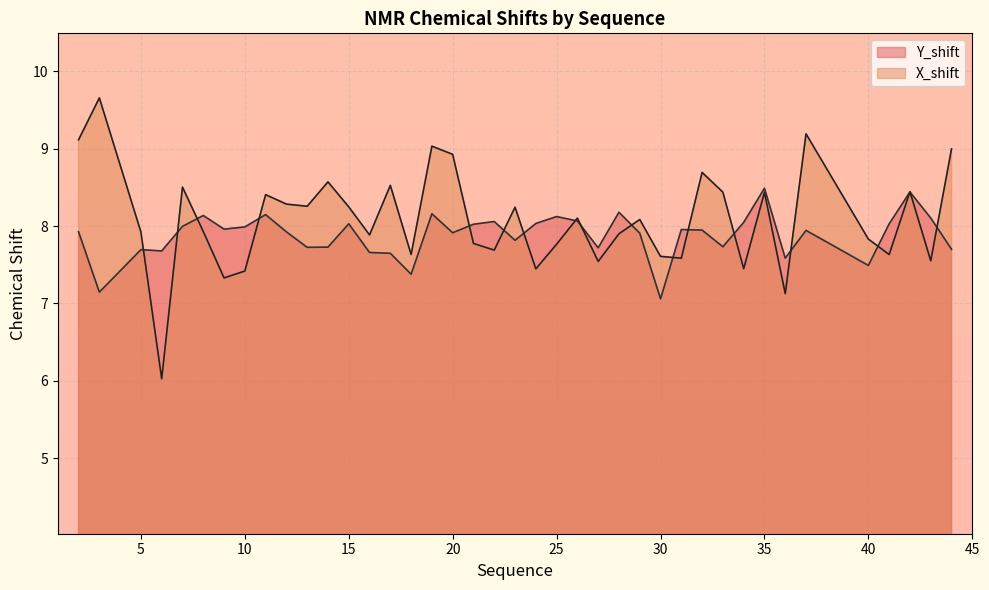

Which series changed the most between 3 and 7?

X_shift